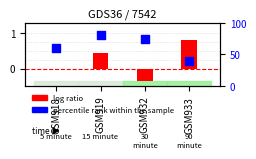

At which category is the sum across all series the highest?

GSM919